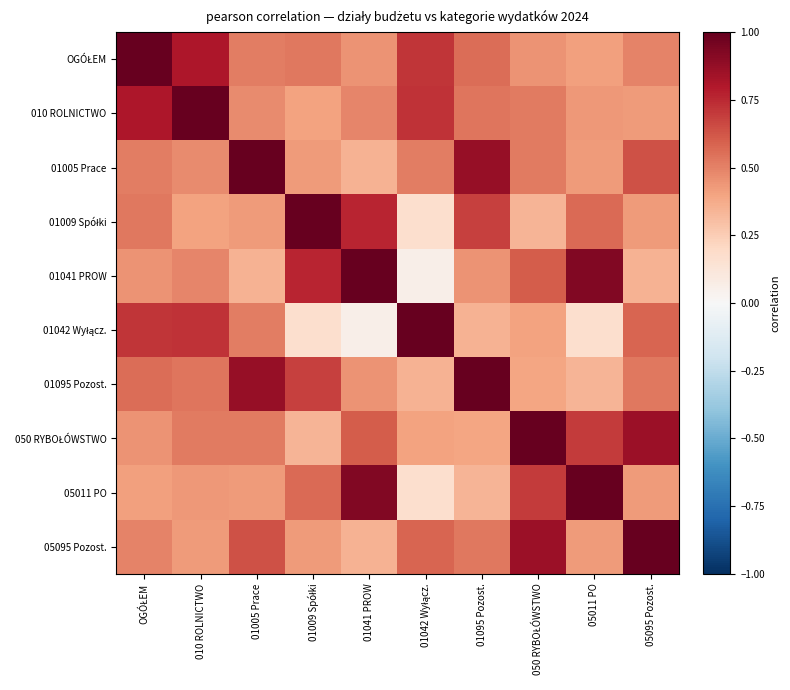

At which category does the chart reach its peak across all series?

OGÓŁEM